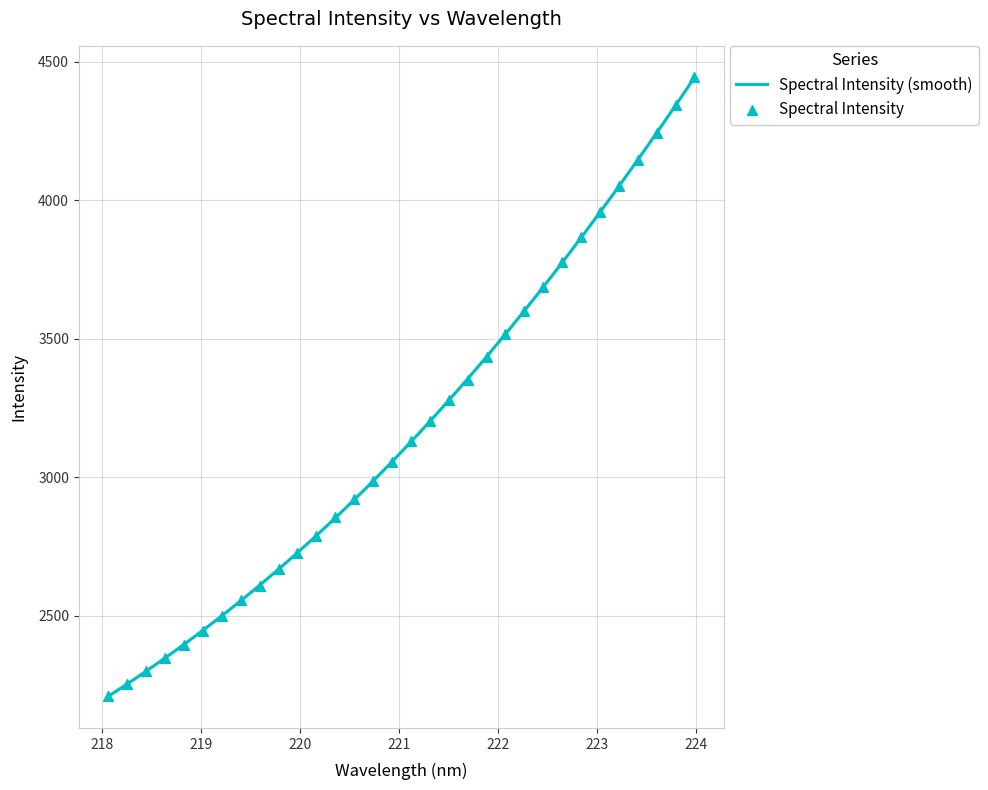

What is the ratio of the value at 220.9264 to the value at 223.0264?

0.8